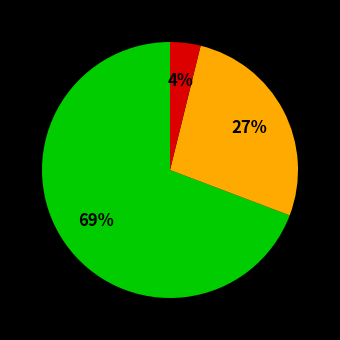

Count the number of slices in the pie.

3